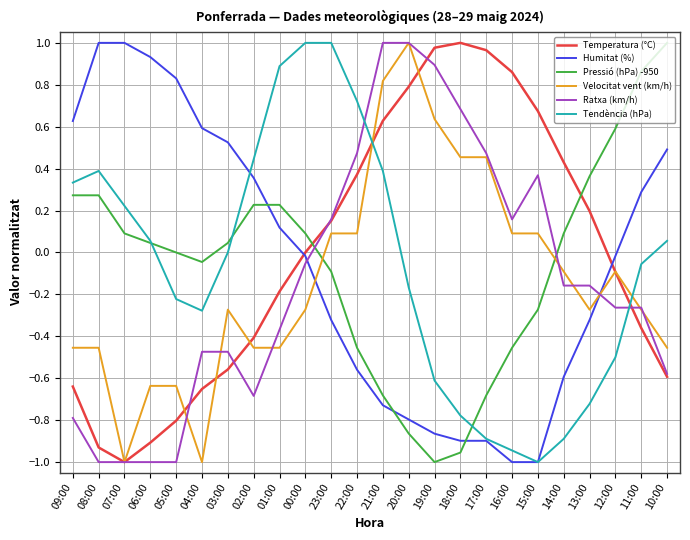

The Ratxa (km/h) series shows 1.6 at 19:00. True or false?

False